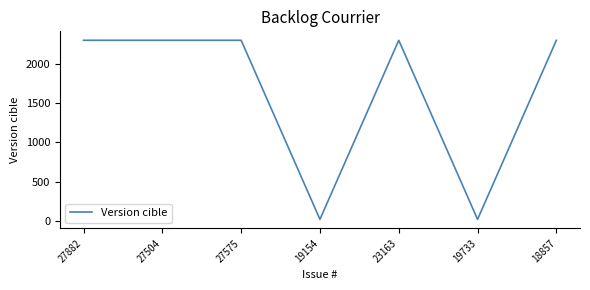

What is the sum of the values at 27882 and 27504?

4602.0